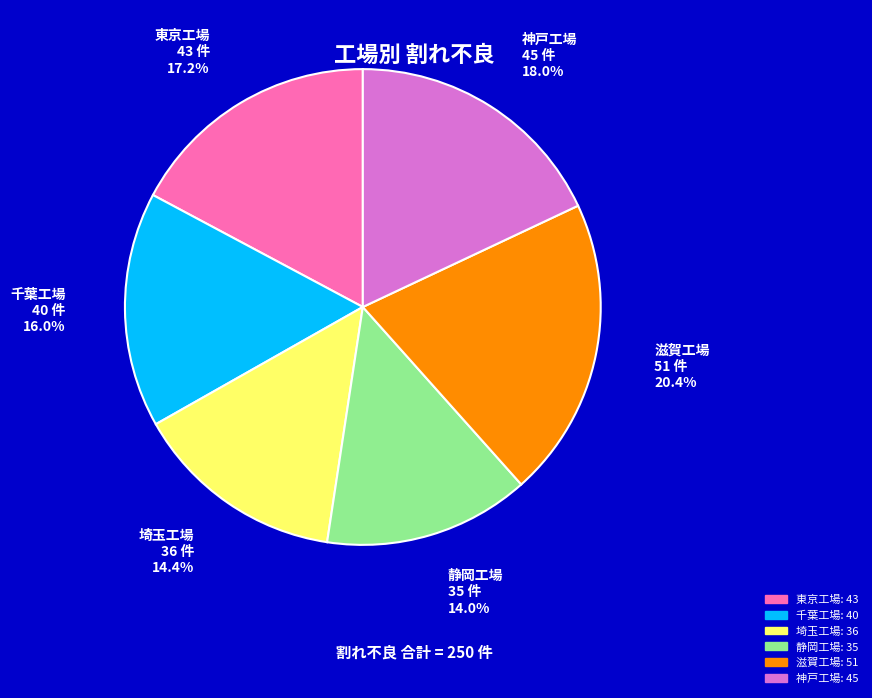

True or false: 神戸工場 accounts for 18% of the total.

True